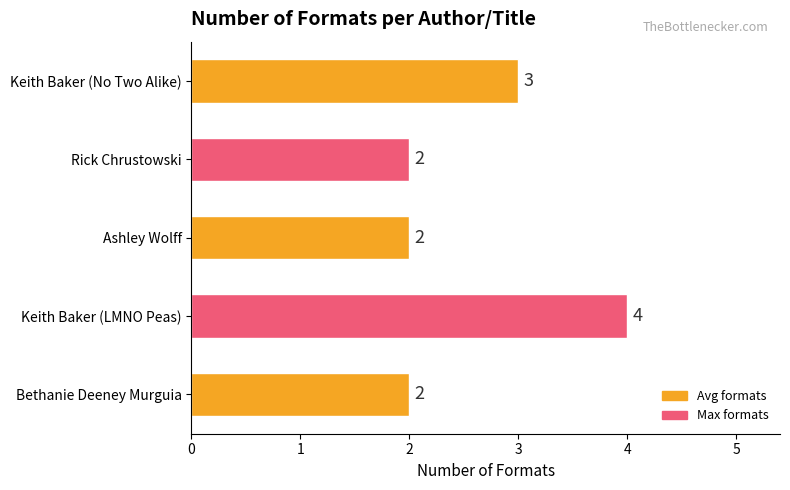

Is it true that the value at Keith Baker (LMNO Peas) is 2?

False